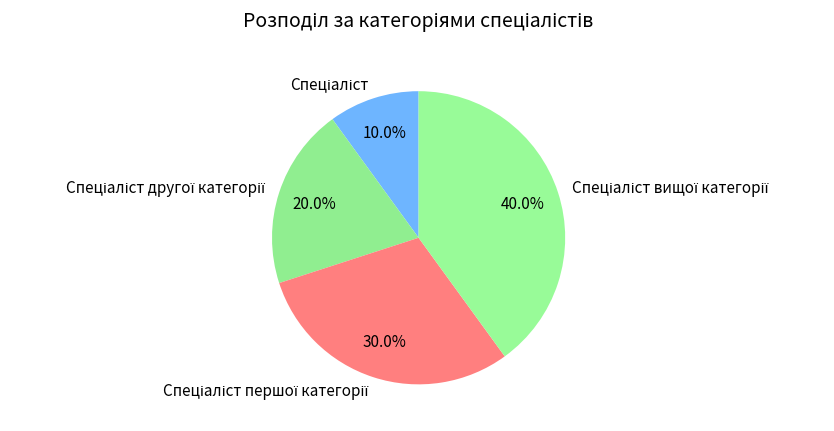

Is there any slice that represents more than half of the pie?

No